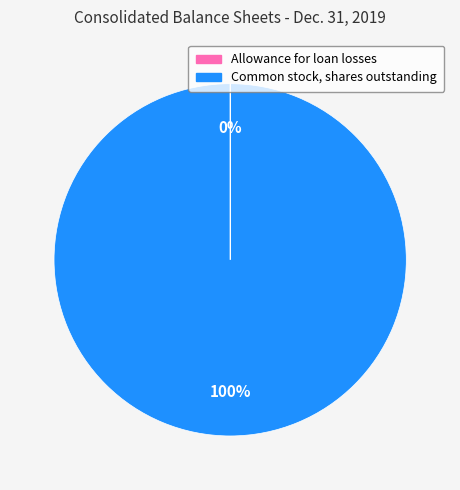

What is the majority slice?

Common stock, shares outstanding